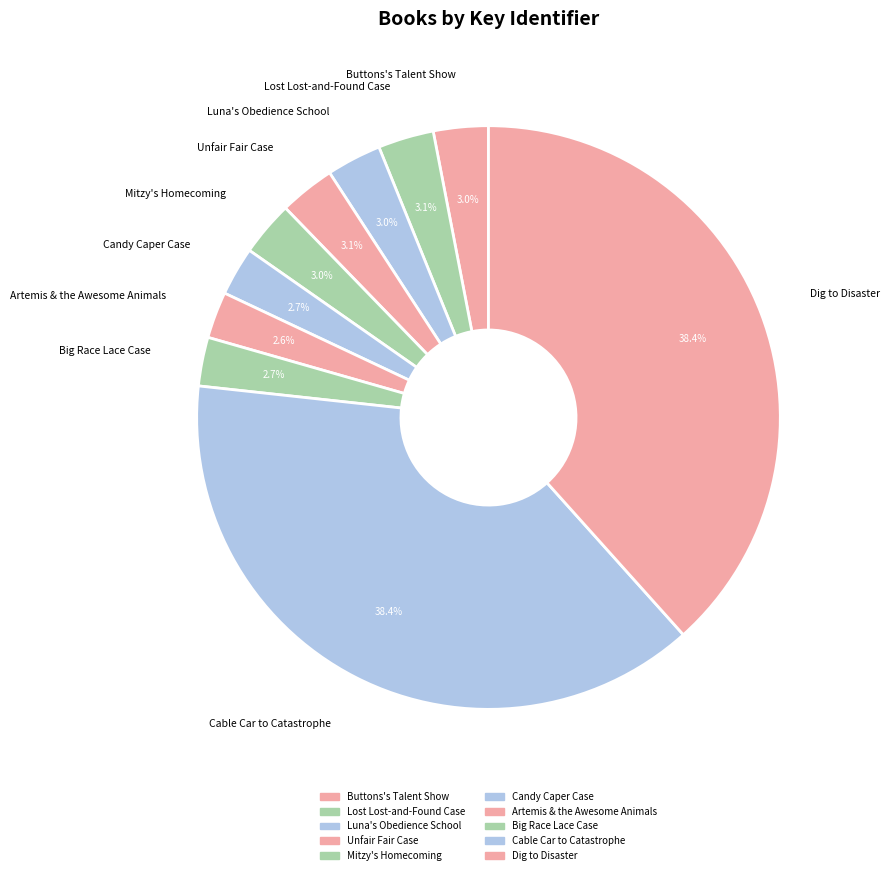

To the nearest percent, what is the difference between the largest and smallest slice percentages?

36%